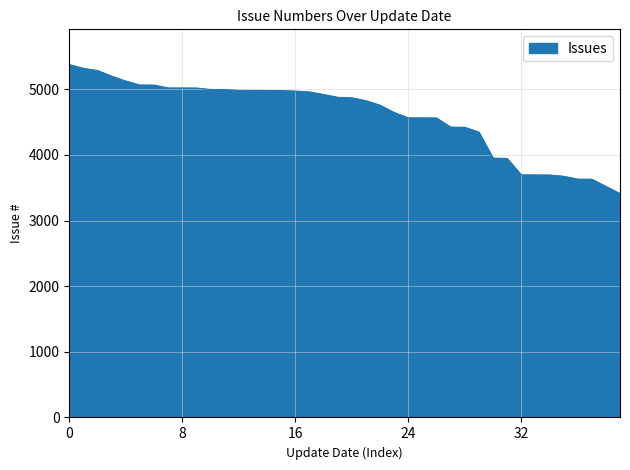

How many lines are shown in the chart?

1